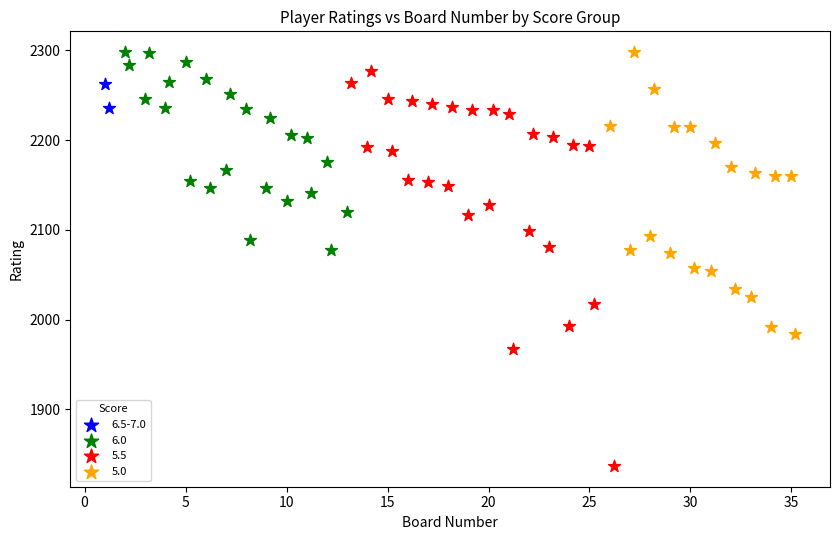

Which series reaches the minimum Y coordinate?

5.5